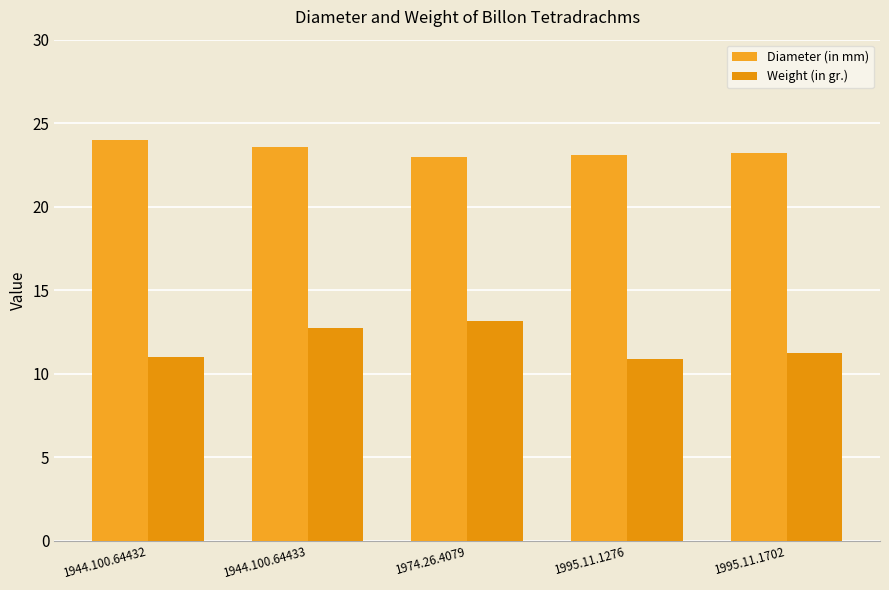

Rank the series at 1995.11.1702 from lowest to highest value.

Weight (in gr.), Diameter (in mm)